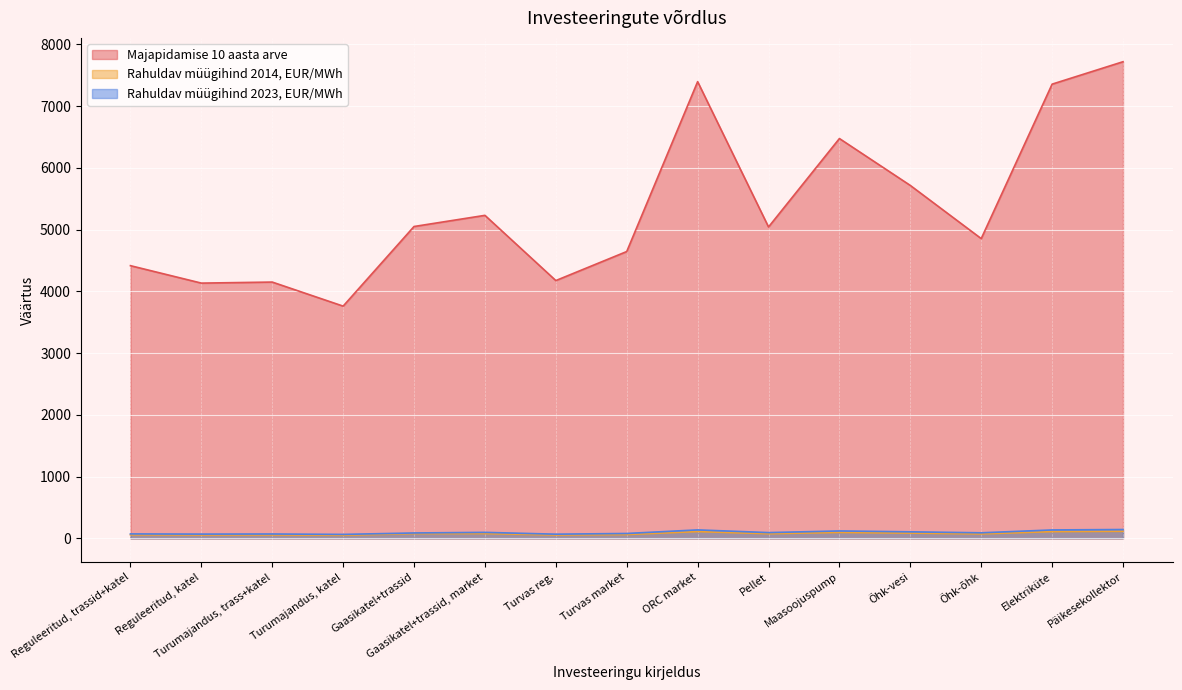

What value does the Rahuldav müügihind 2023, EUR/MWh series have at Päikesekollektor?

143.4